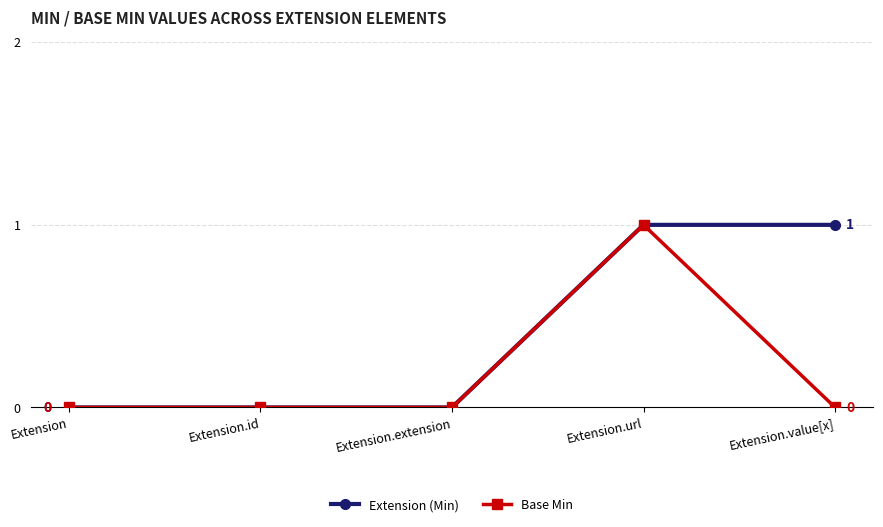

Is it true that Extension (Min) equals 1 at Extension.id?

False